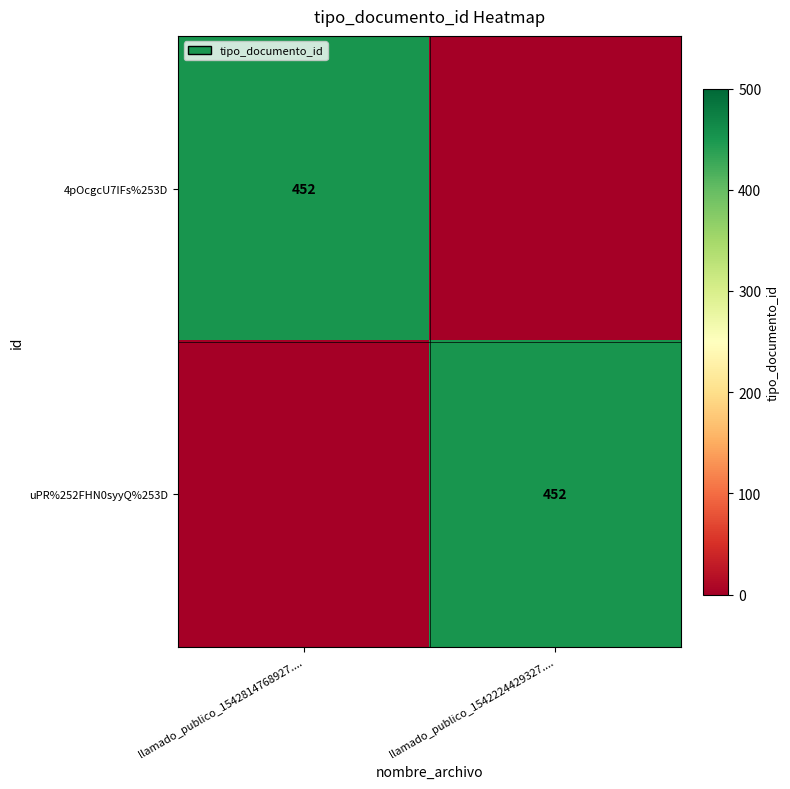

At which category is the sum across all series the highest?

llamado_publico_1542814768927....